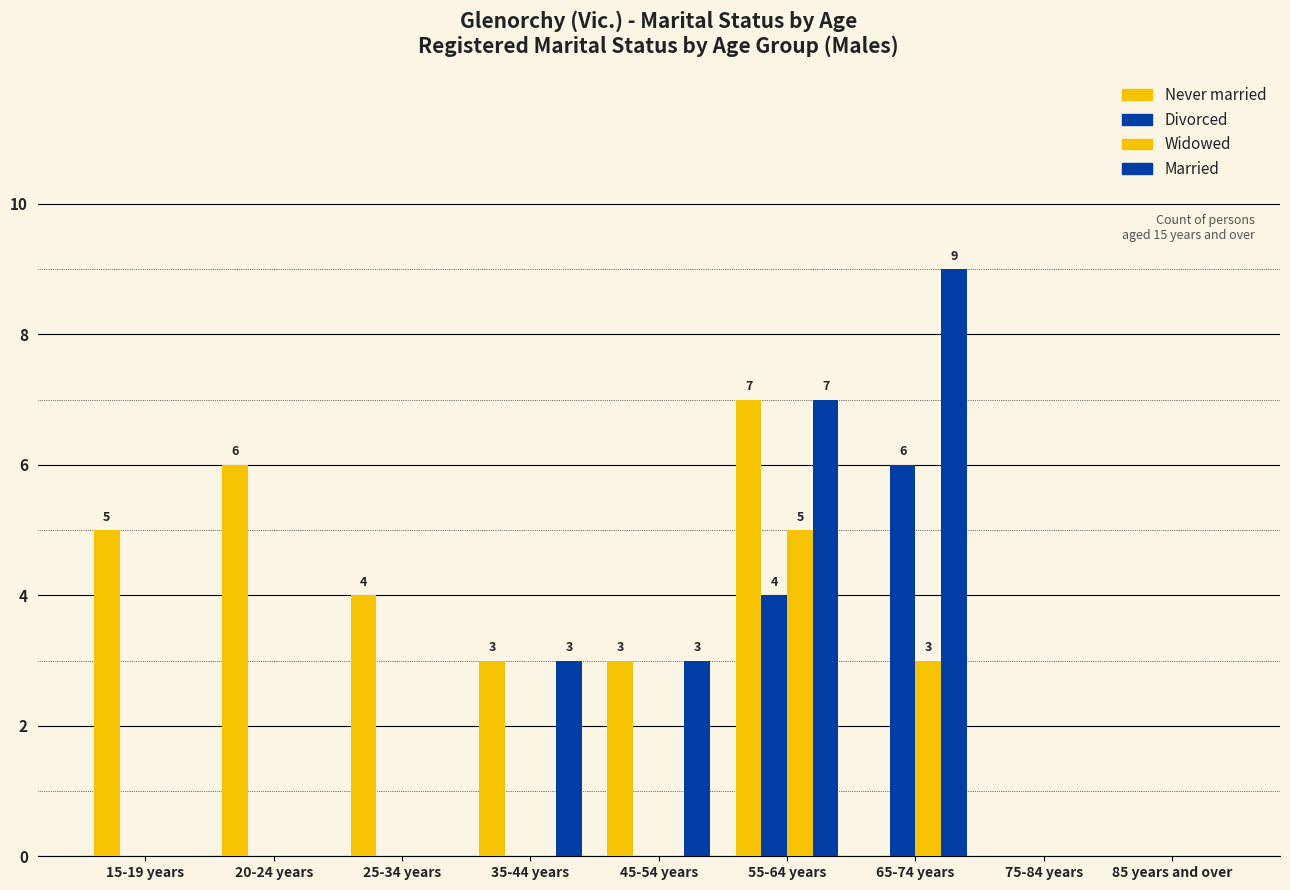

What is the difference between the maximum and minimum values in the Never married series?

7